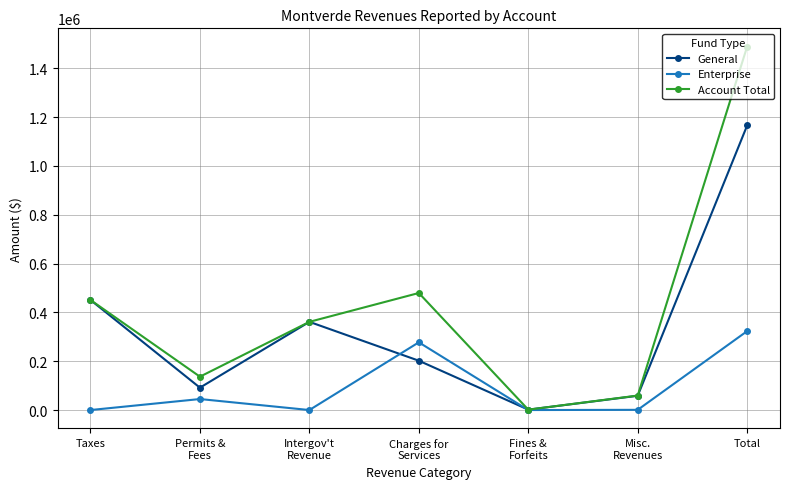

Rank the series at Permits &
Fees from lowest to highest value.

Enterprise, General, Account Total